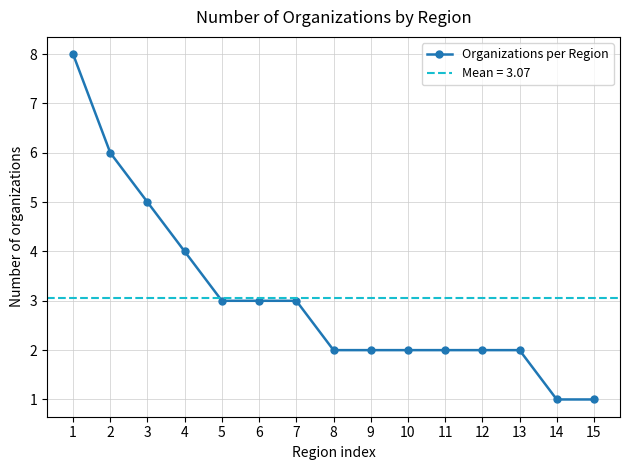

At which label does the data first exceed 2?

1